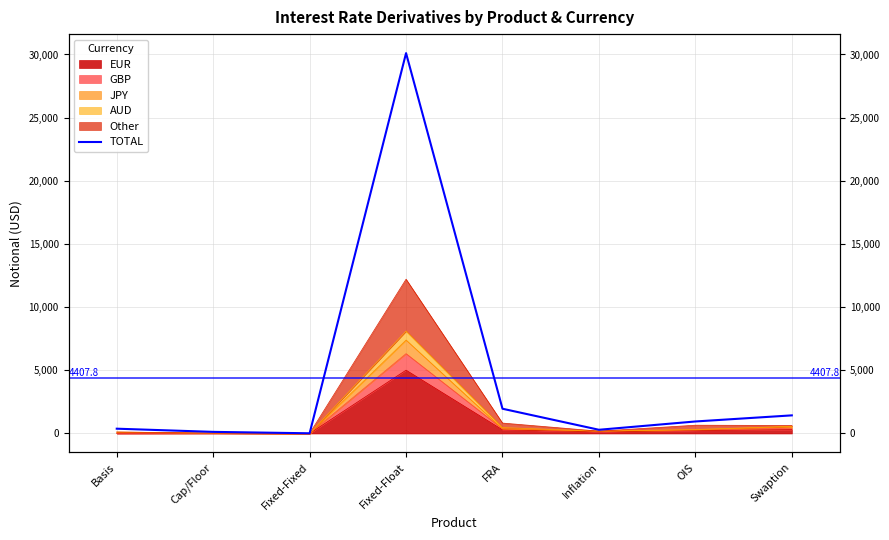

What is the label of the 8th point from the left?

Swaption